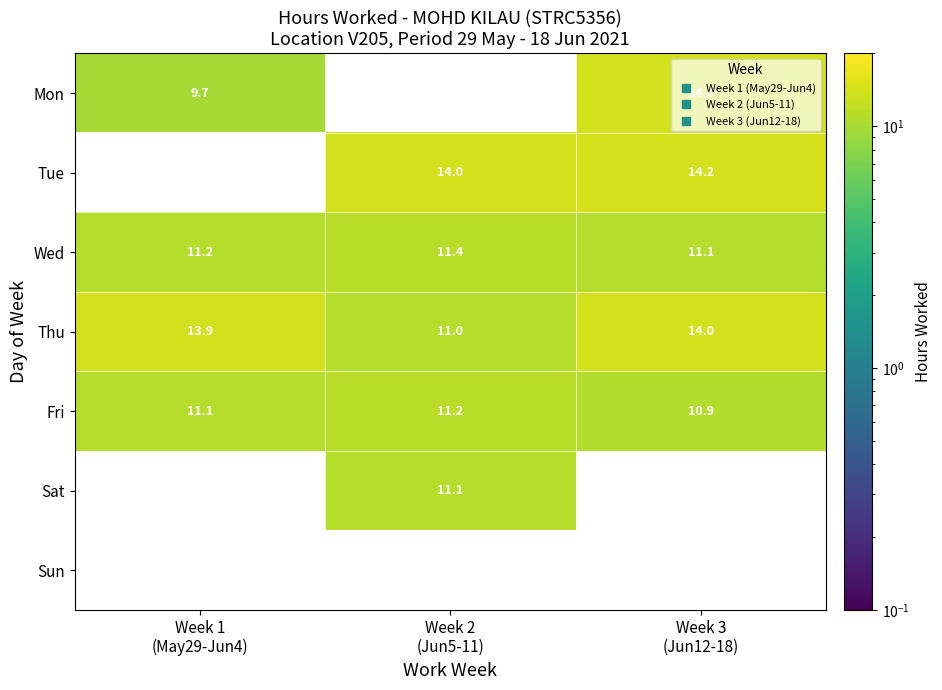

The value of Wed at Week 1 (May29-Jun4) is 11.2. True or false?

True